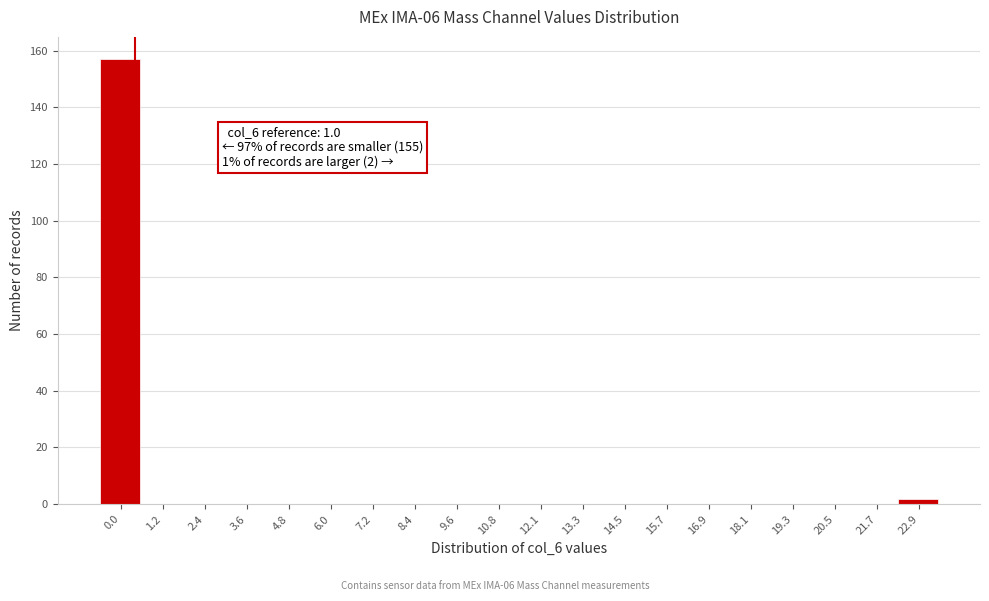

Reading right to left, list all the values displayed in this chart.

22.9=2	21.7=0	20.5=0	19.3=0	18.1=0	16.9=0	15.7=0	14.5=0	13.3=0	12.1=0	10.8=0	9.6=0	8.4=0	7.2=0	6.0=0	4.8=0	3.6=0	2.4=0	1.2=0	0.0=157